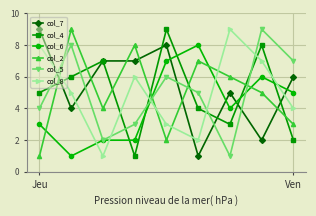

What is the greatest value displayed?

9